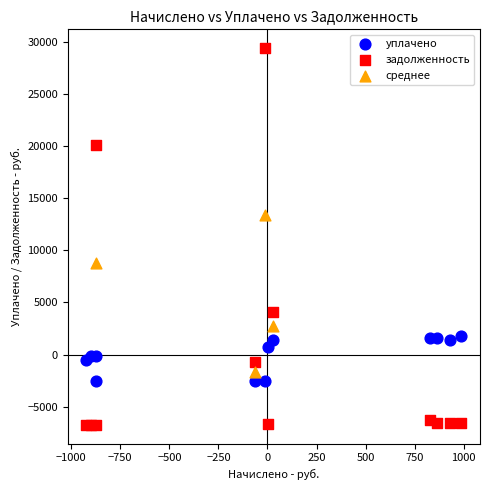

Which series reaches the maximum Y coordinate?

задолженность